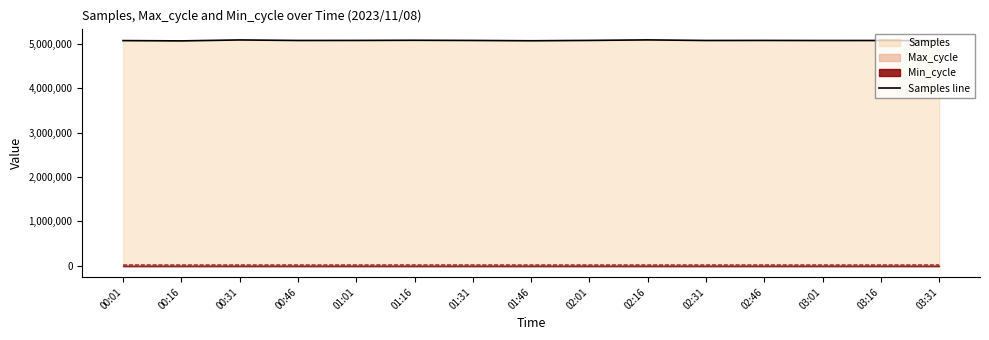

What is the approximate value at 01:01, to the nearest 10?

5073900